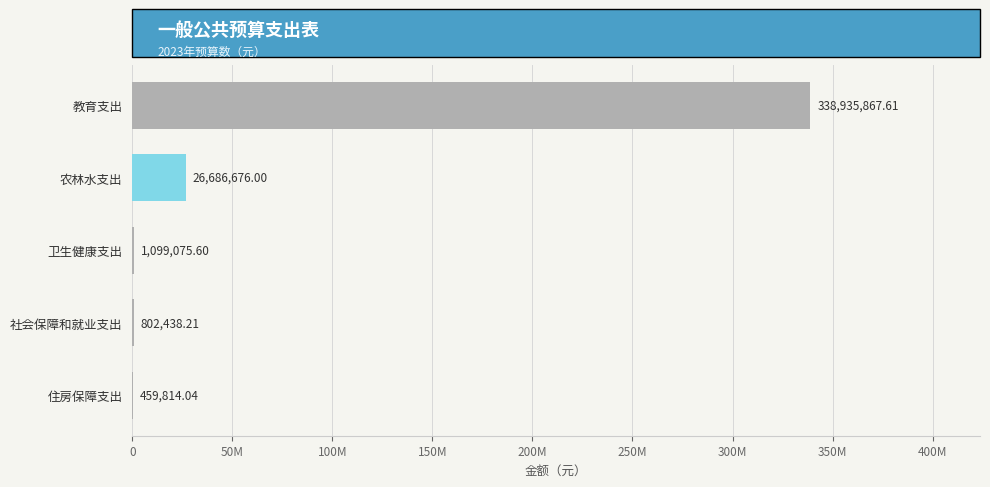

Are the bars horizontal?

Yes